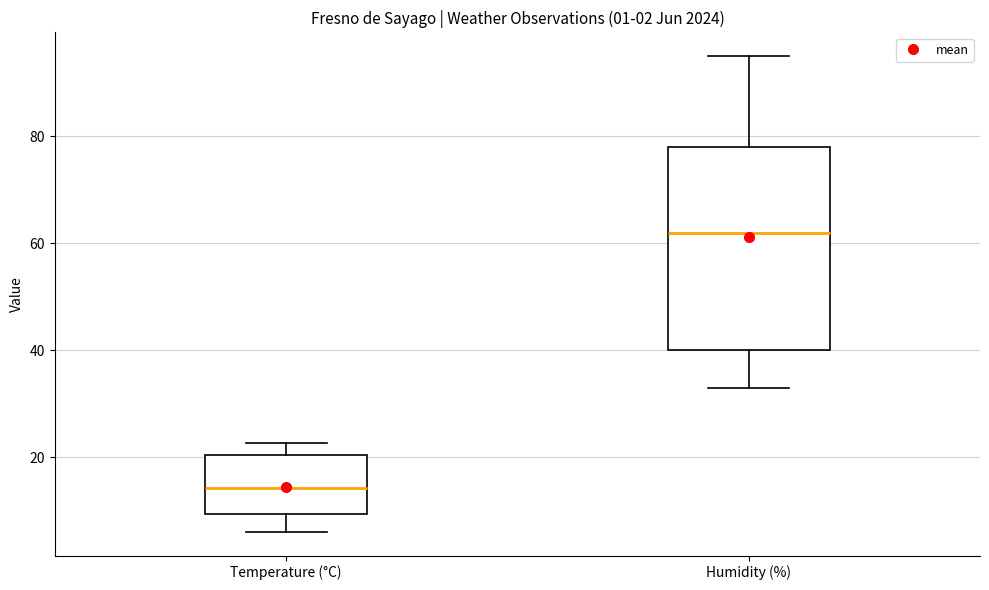

Reading left to right, transcribe this box plot: for each box, give where its median line is, the range the box spans, and where its two whiskers end, as read against the y-axis. The values are not printed on the chart, so give them approximately, as read against the axis.

Temperature (°C): median 14, box 10 to 20, whiskers 6 to 22
Humidity (%): median 62, box 40 to 78, whiskers 34 to 96